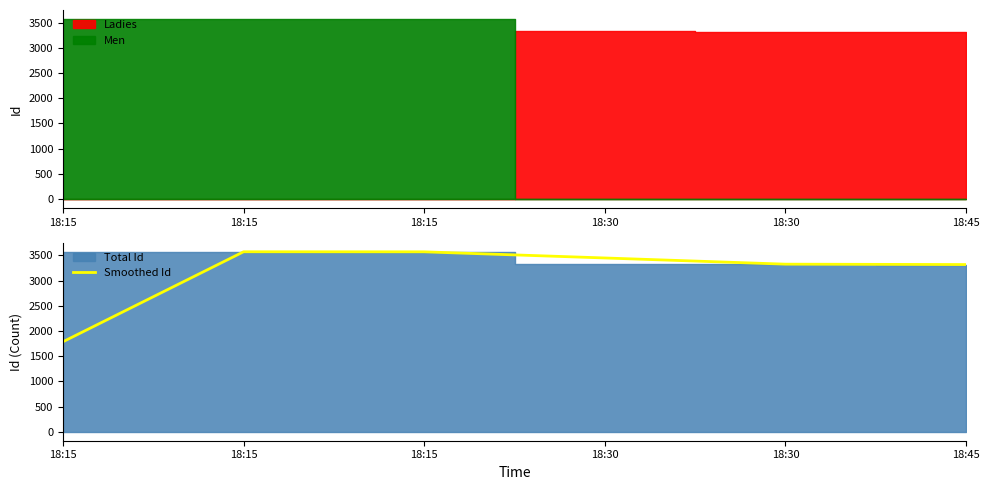

At which label does the data first exceed 3448?

18:15